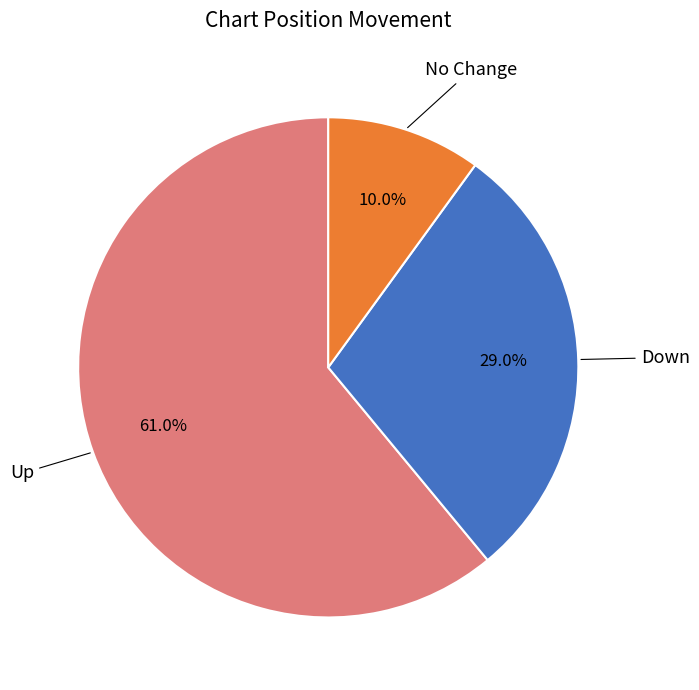

Combined, do Up and Down account for over 50%?

Yes